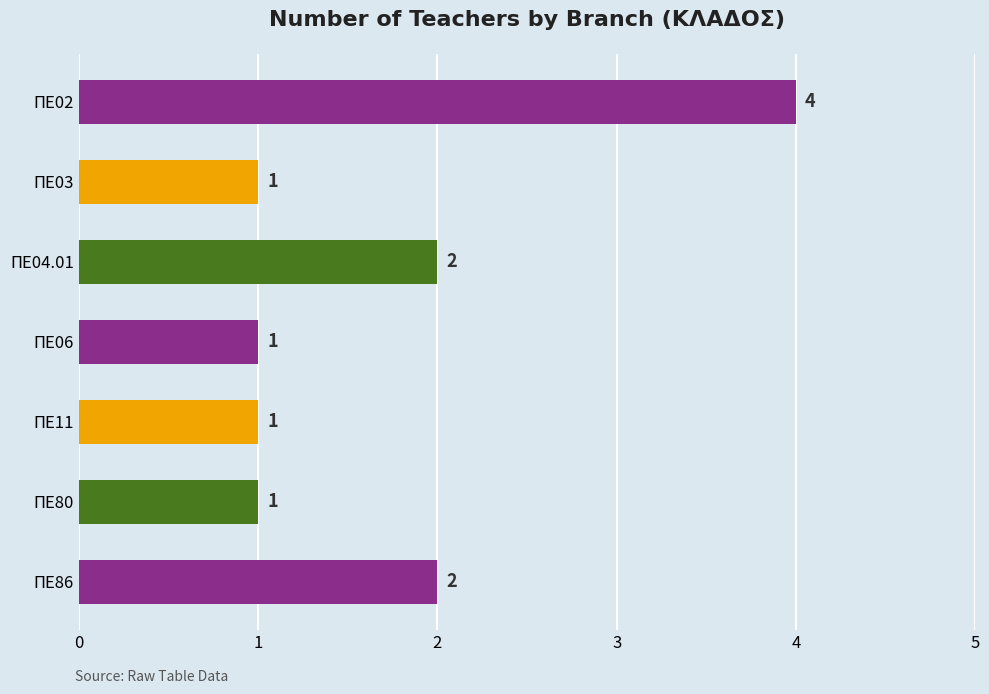

Is it true that the value at ΠΕ02 is 4?

True